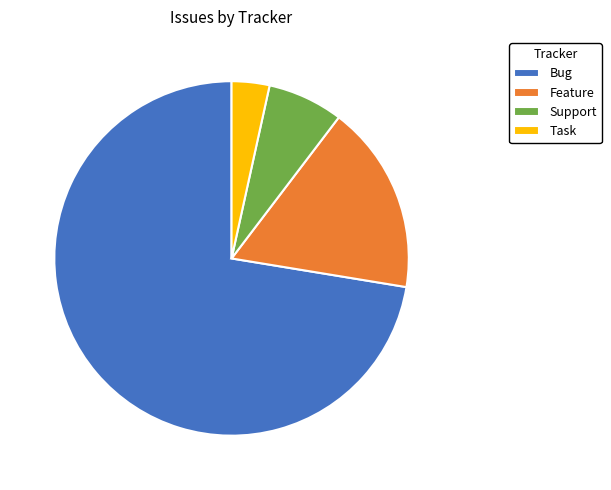

Is there any slice that represents more than half of the pie?

Yes